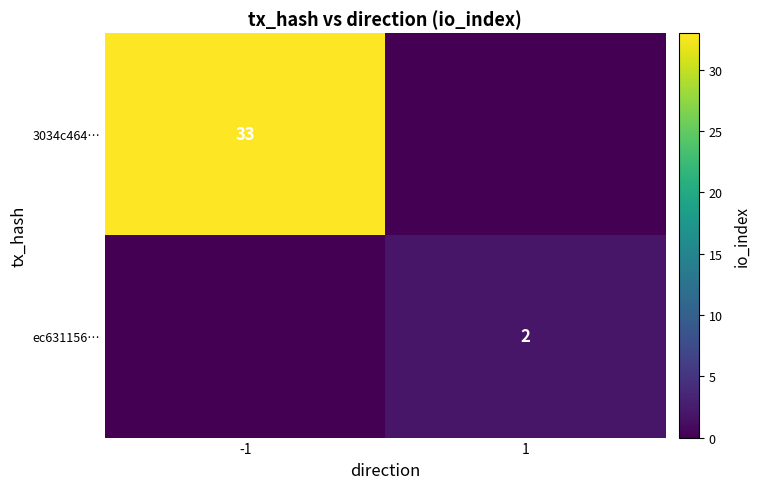

The ec631156… series shows 1 at 1. True or false?

False